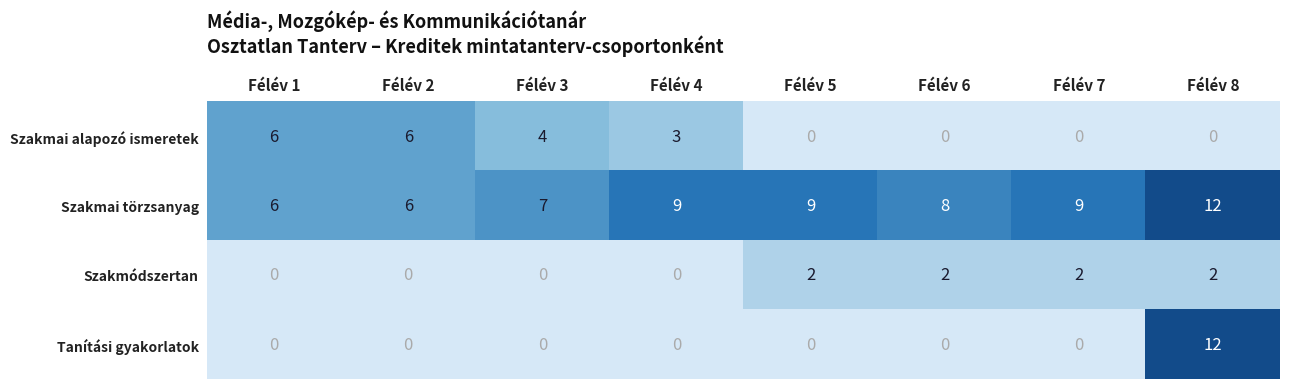

The Szakmai alapozó ismeretek series shows 0 at Félév 6. True or false?

True